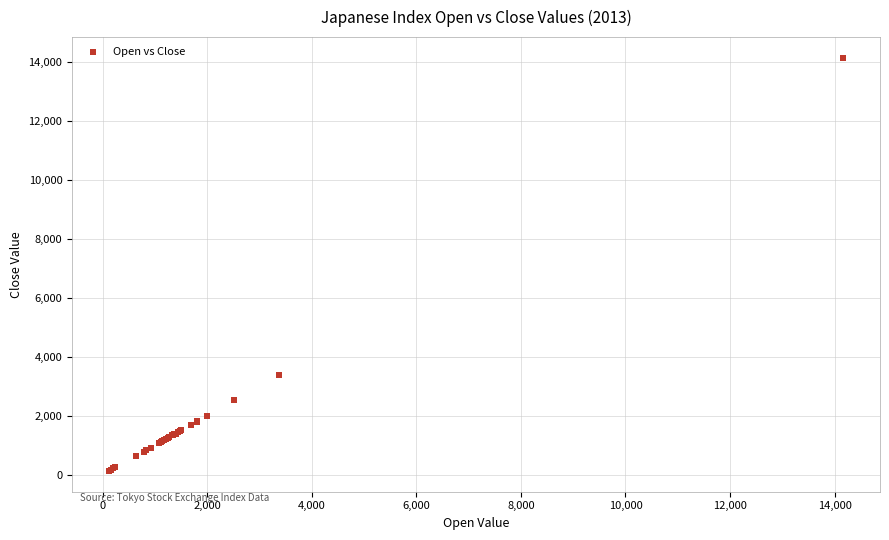

What Y value in the scatter plot is closest to 7137?

3376.9